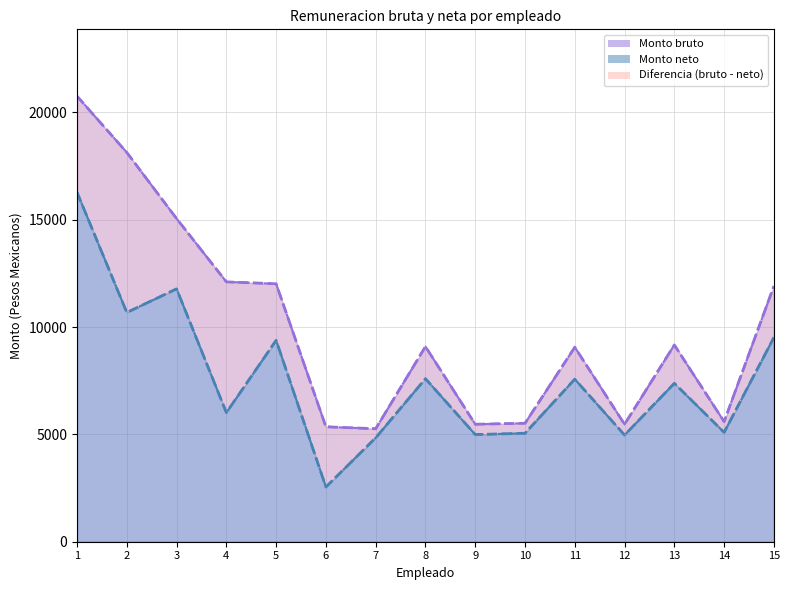

What is the maximum value for Monto bruto?

20752.1